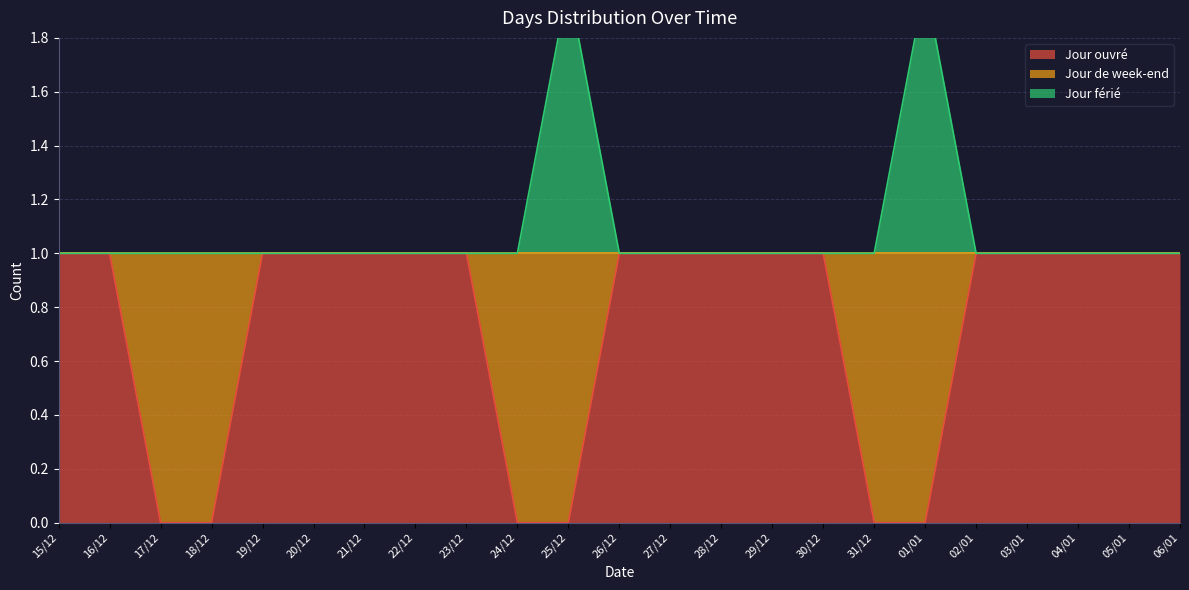

At which label is Jour férié closest to 1?

15/12